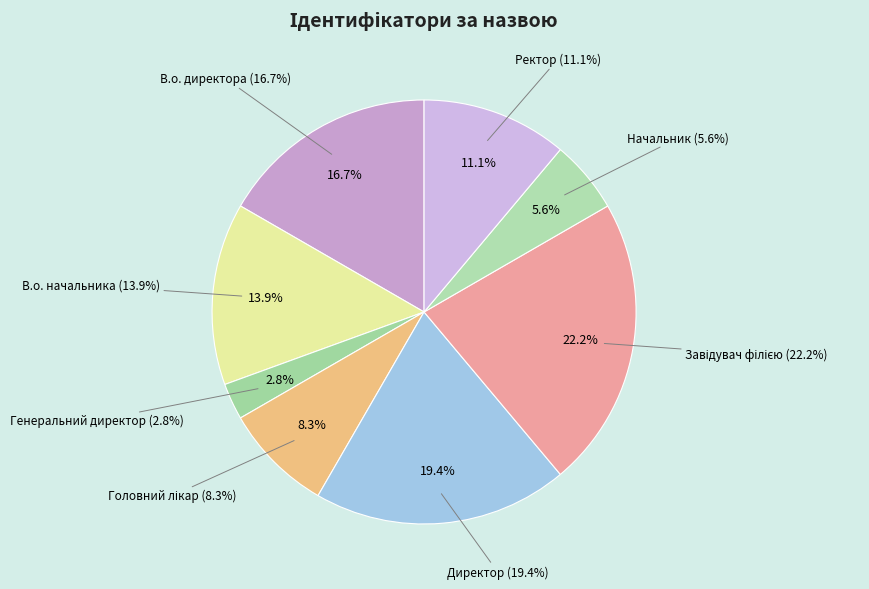

What is the smallest slice in the pie chart?

Генеральний директор